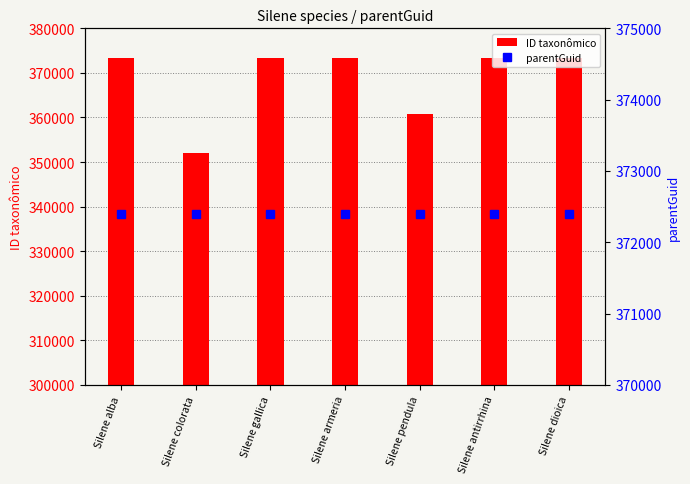

What is the average value of the ID taxonômico series?

368564